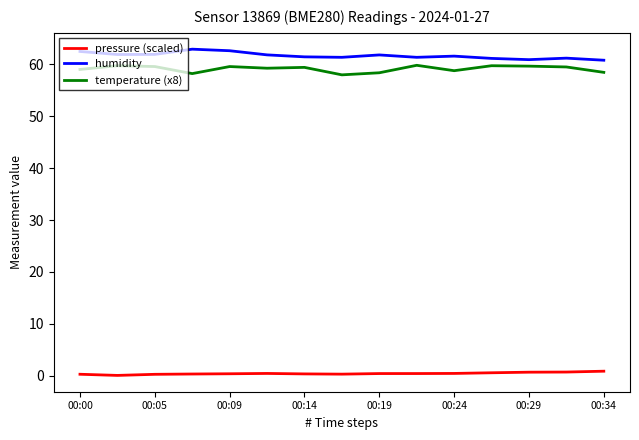

True or false: temperature (x8) and pressure (scaled) intersect in this chart.

False